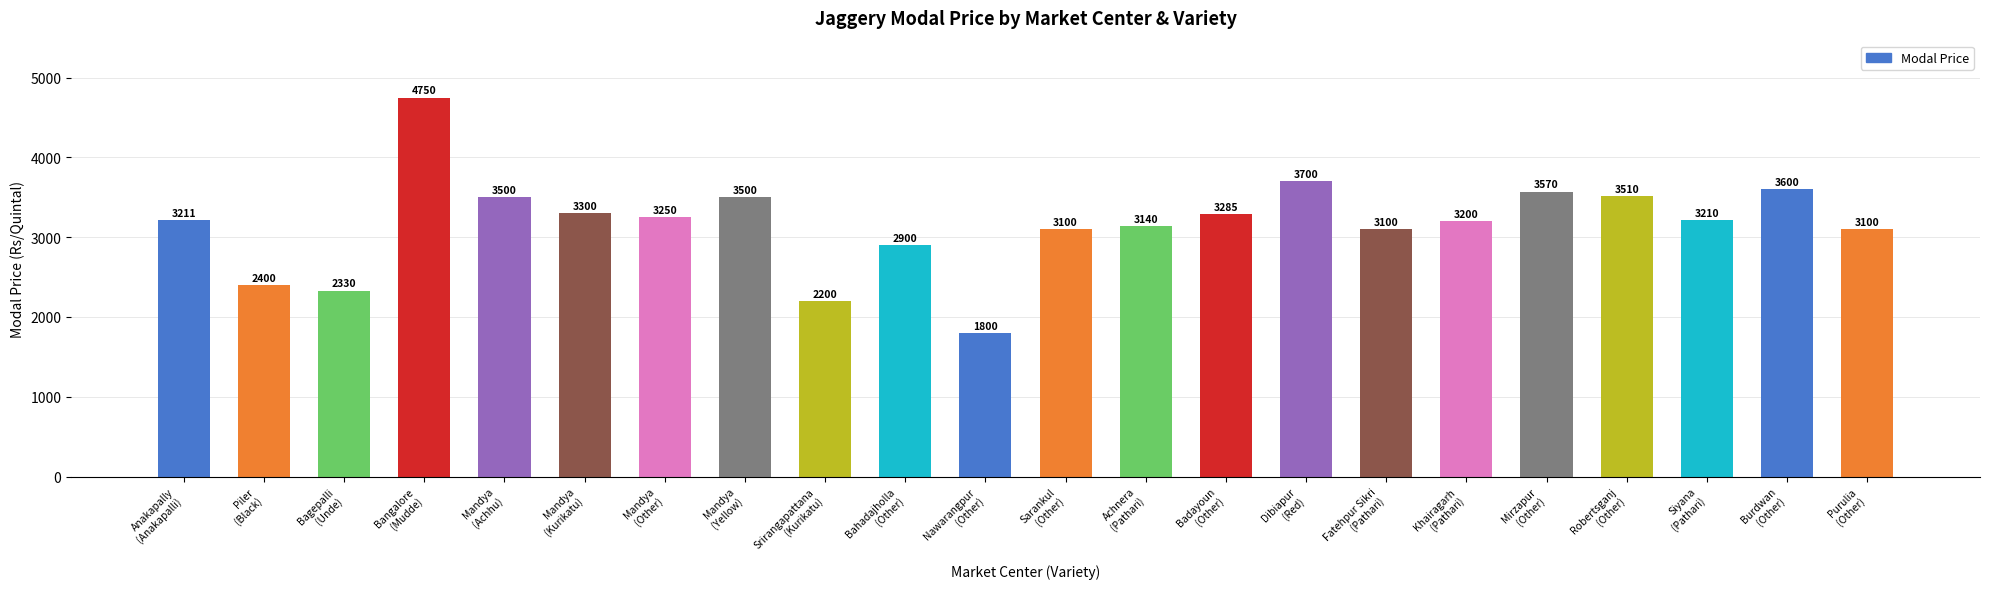

The value at Piler
(Black) is 706. True or false?

False